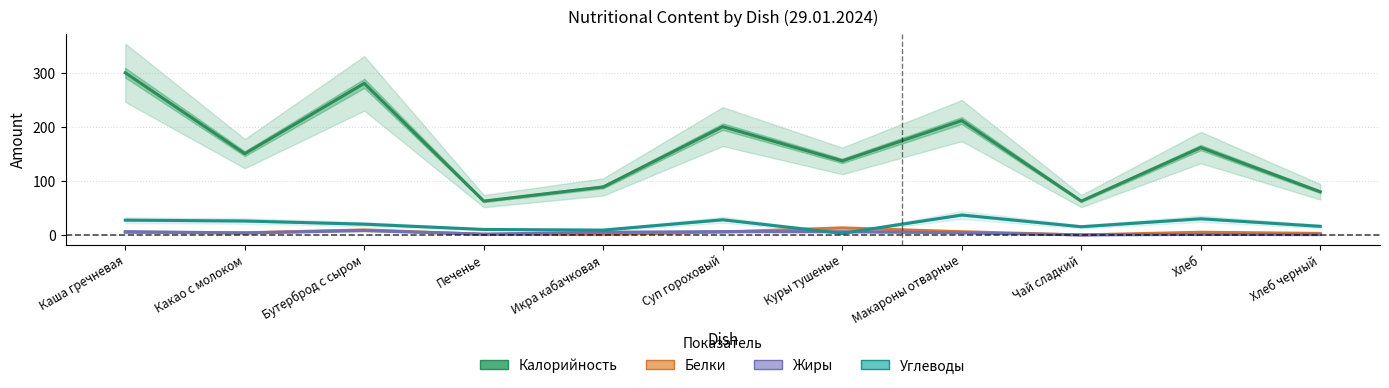

How many interior local valleys does the Углеводы series have?

3